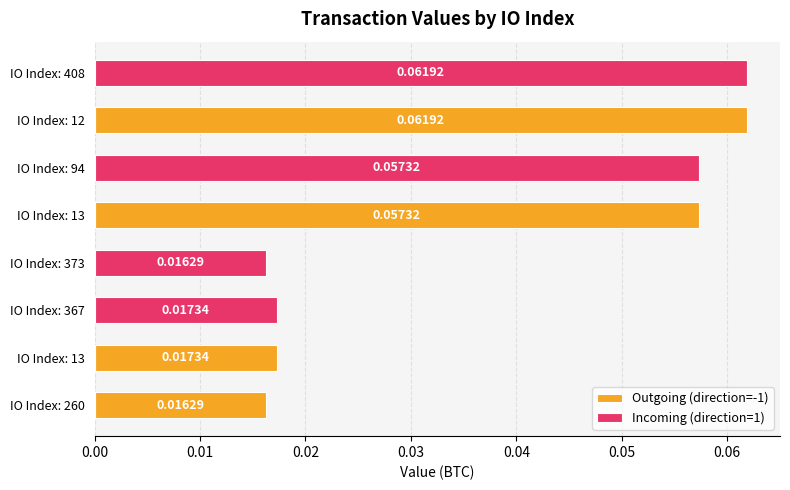

How many data points in Outgoing (direction=-1) are above 0?

4